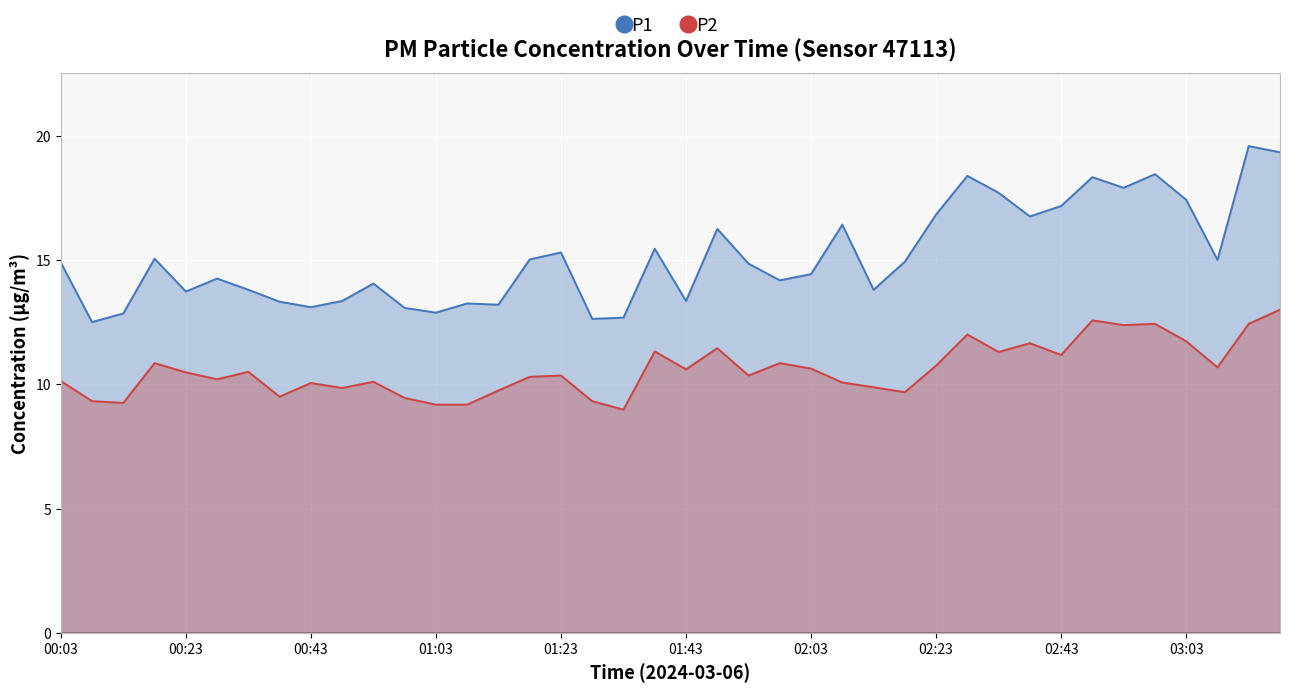

Rank the series by their maximum value, from highest to lowest.

P1, P2